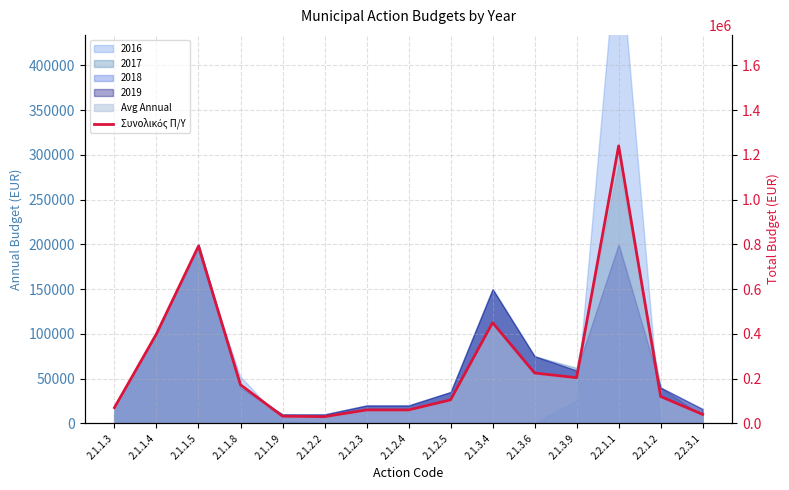

What is the average value?

266685